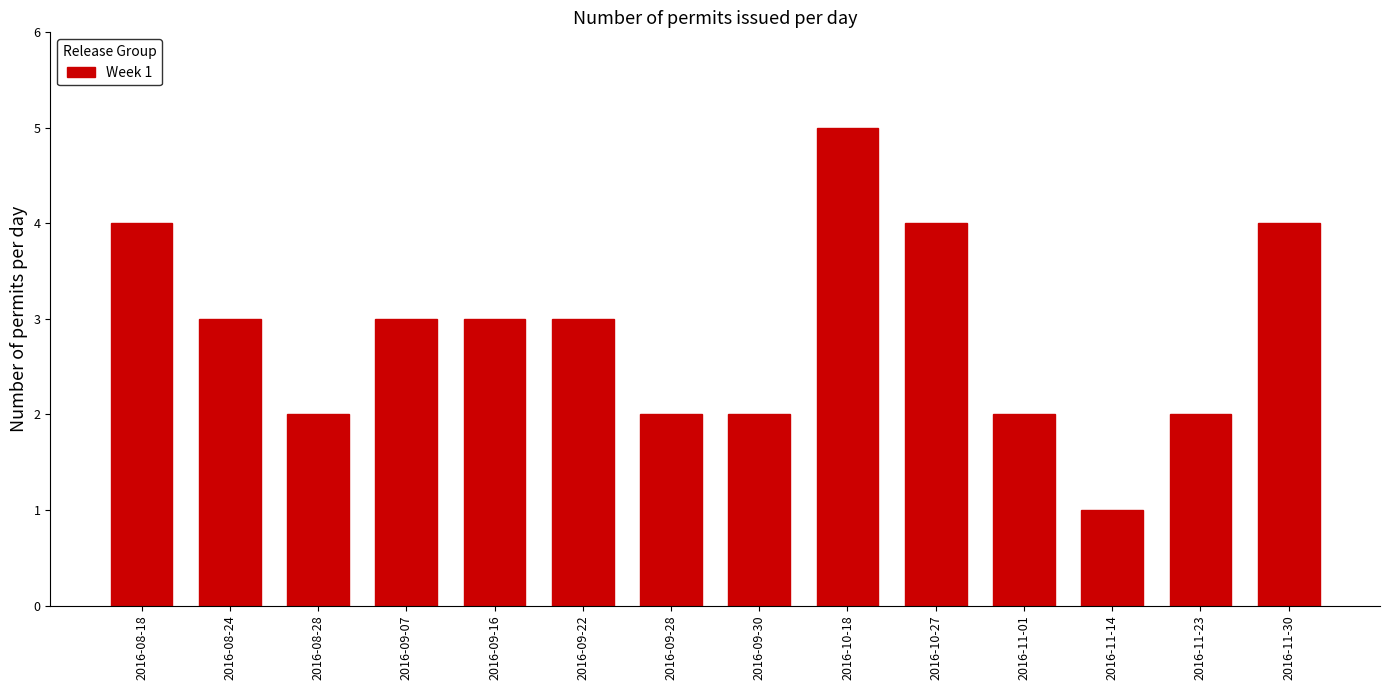

Reading left to right, extract all data points from this chart.

2016-08-18=4	2016-08-24=3	2016-08-28=2	2016-09-07=3	2016-09-16=3	2016-09-22=3	2016-09-28=2	2016-09-30=2	2016-10-18=5	2016-10-27=4	2016-11-01=2	2016-11-14=1	2016-11-23=2	2016-11-30=4